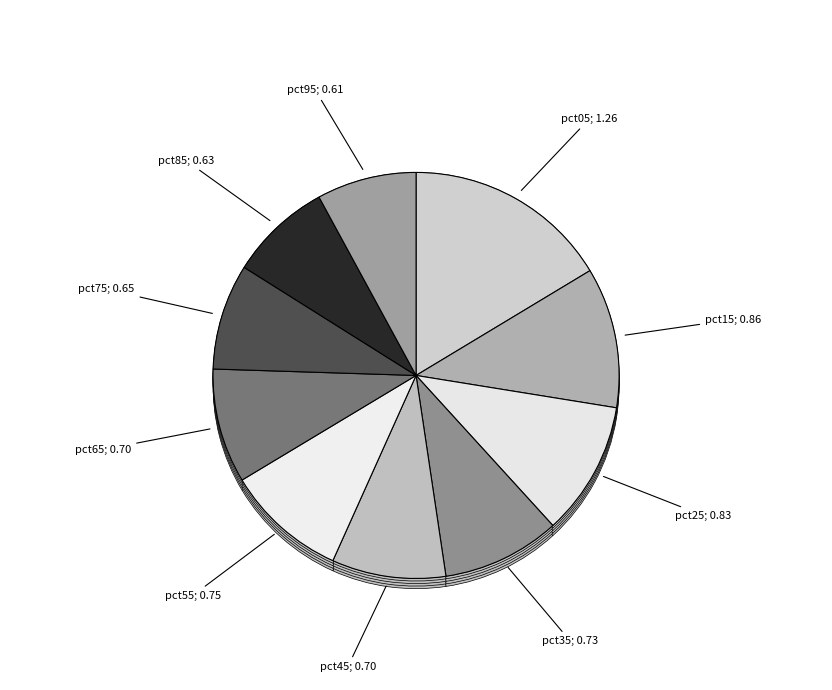

What percentage is NOT represented by pct35?

90.6%